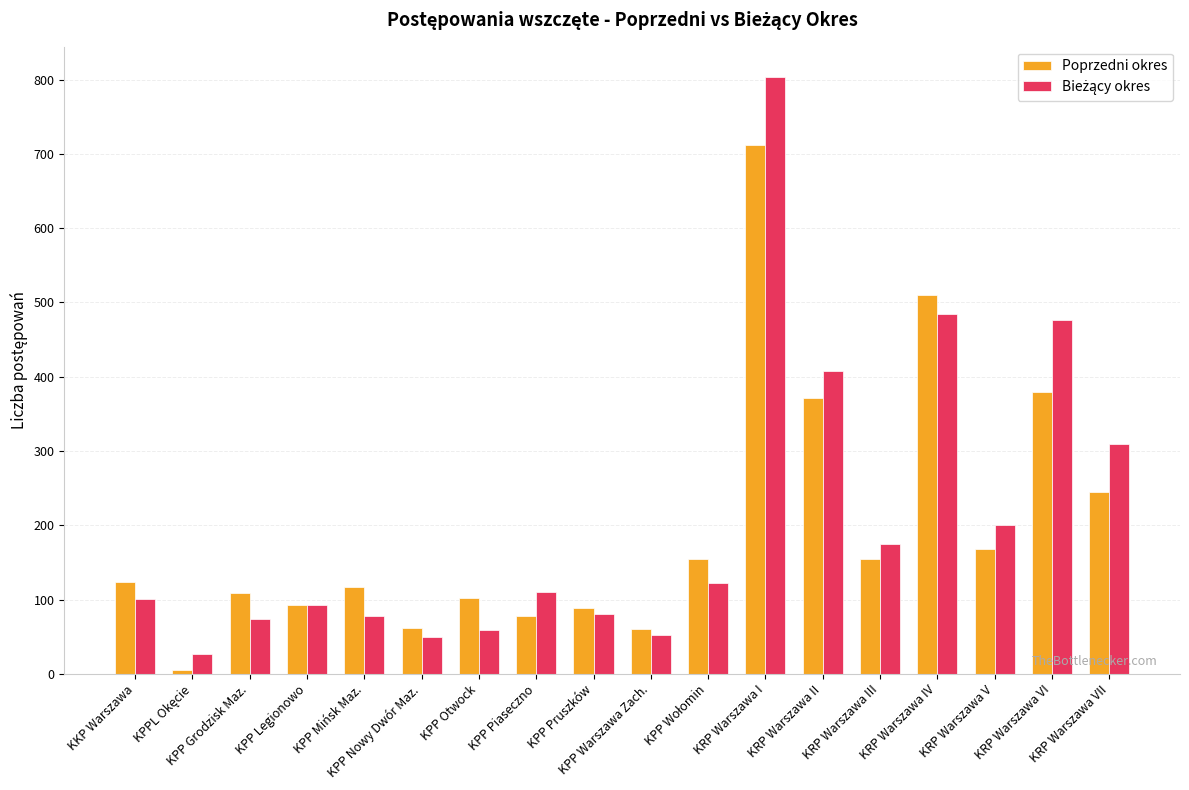

How many bars are there in total?

36